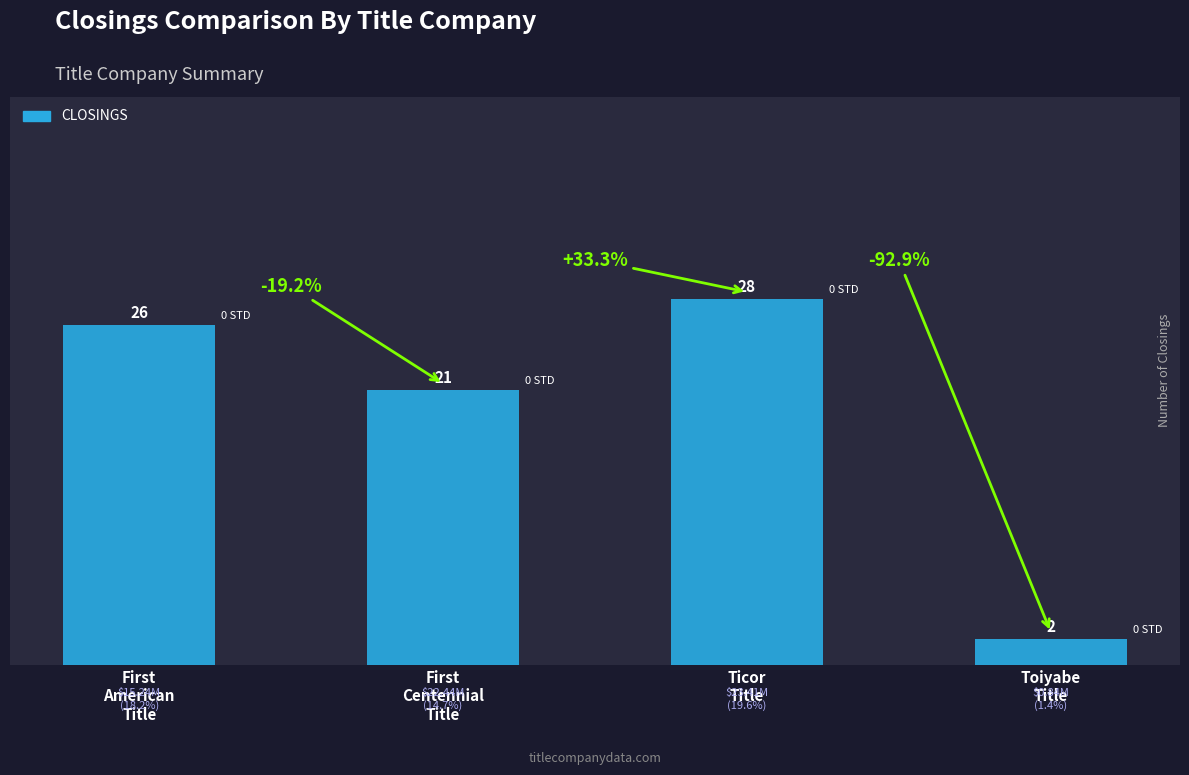

What is the greatest value displayed?

28